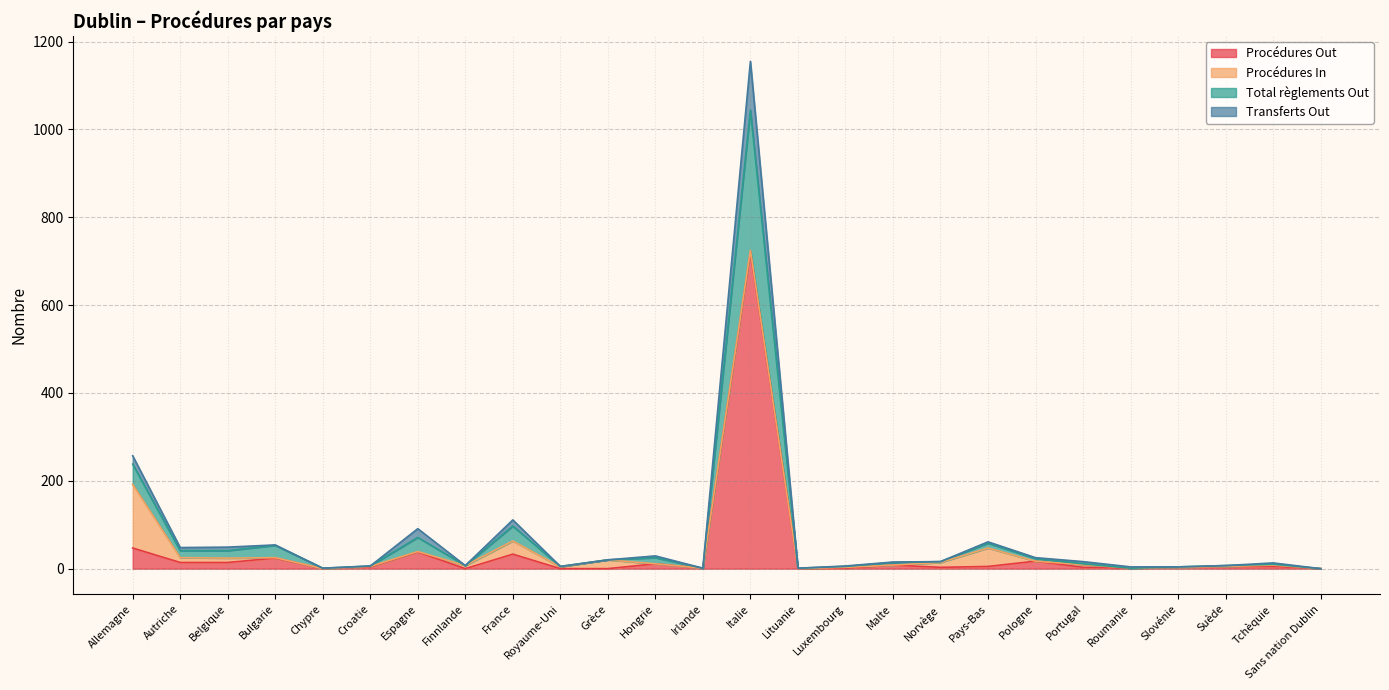

At which category does Transferts Out reach its first local peak?

Bulgarie